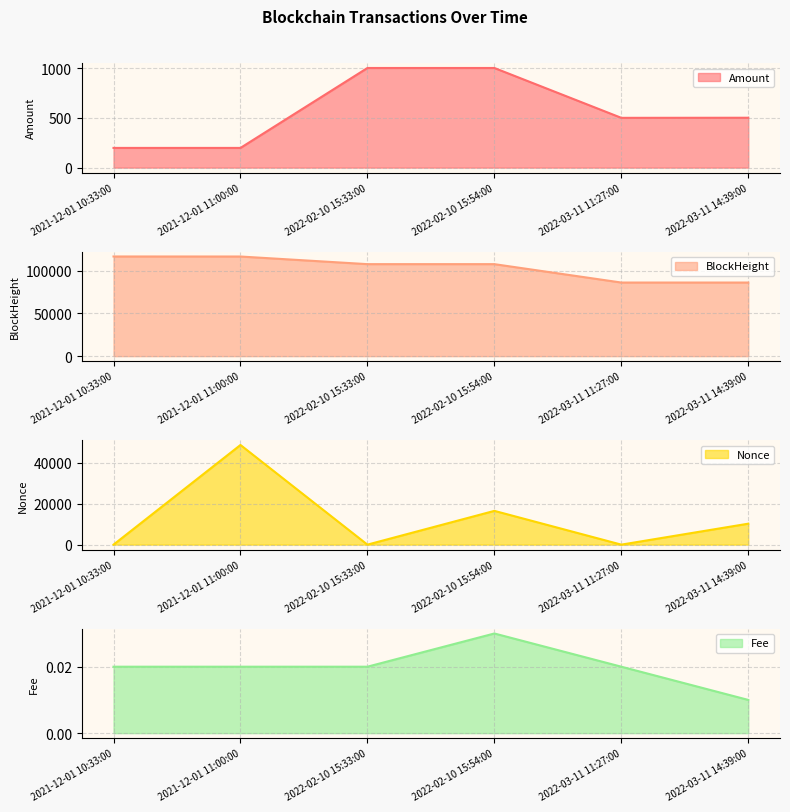

What position from the left is 2021-12-01 11:00:00?

2